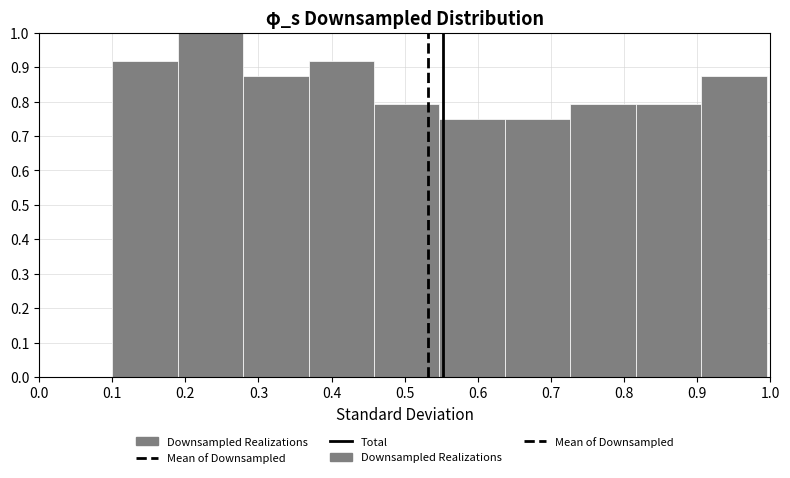

How tall is the bar that spans 0.64 to 0.73 on the x-axis? Neither the bar edges nor the heights are printed on the chart, so give them approximately, as read against the axes.

0.75